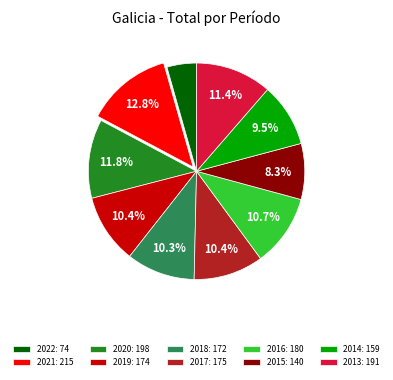

How many slices are in this pie chart?

10